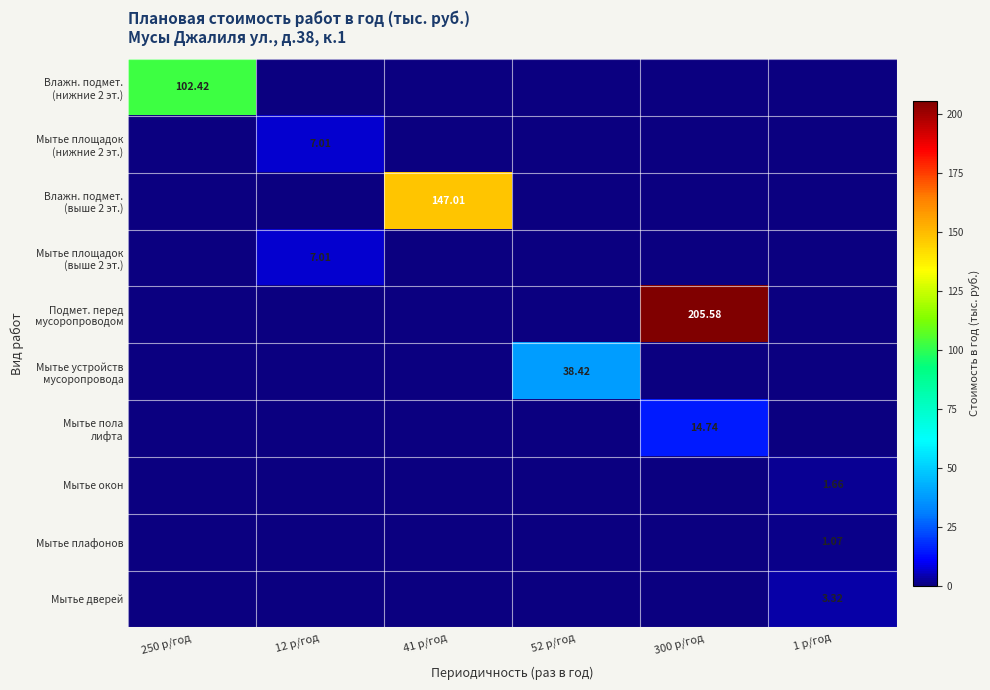

What is the greatest value displayed?

205.6